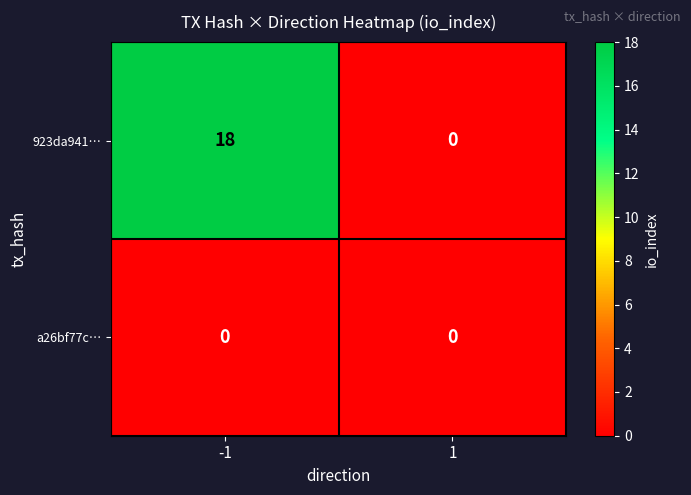

Count the number of data series in this chart.

2